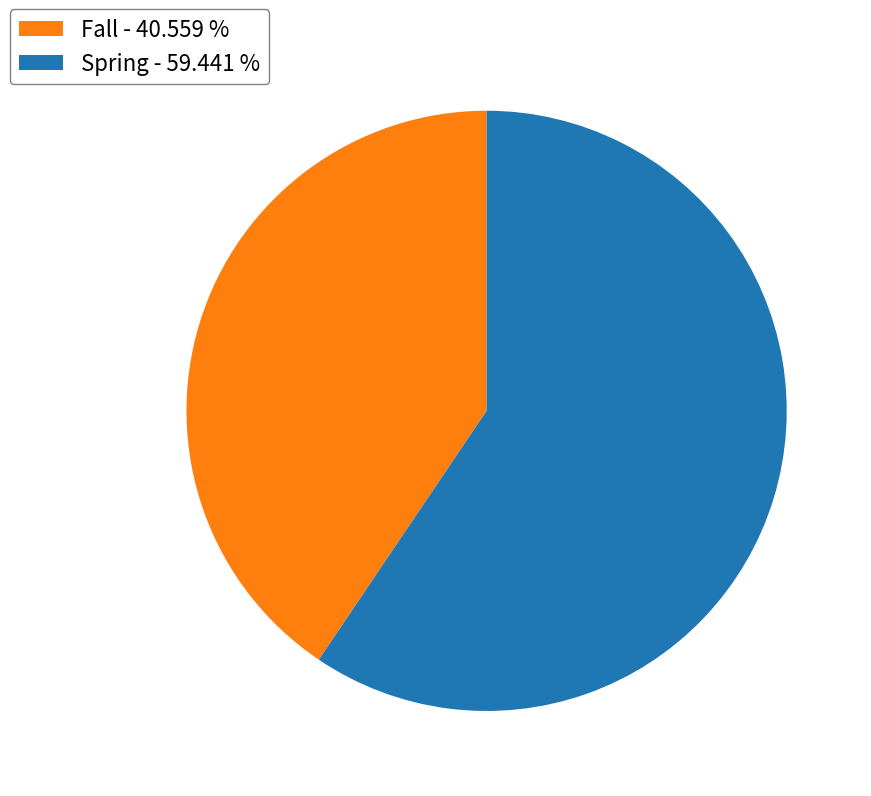

Does Fall - 40.559 % represent more than half of the total?

No